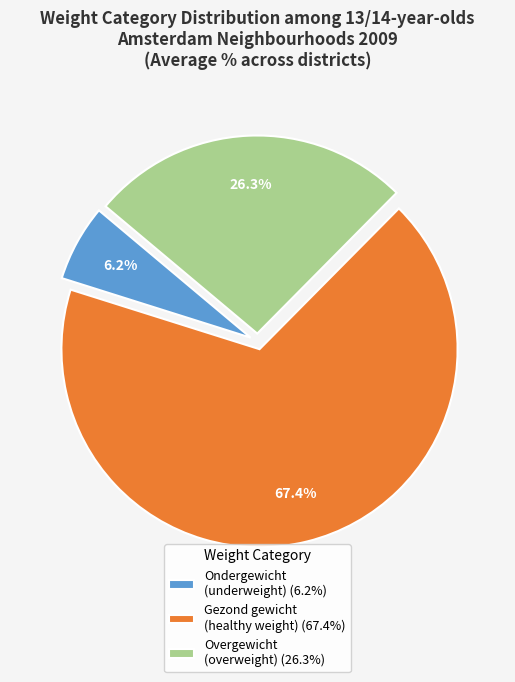

How many slices are in this pie chart?

3